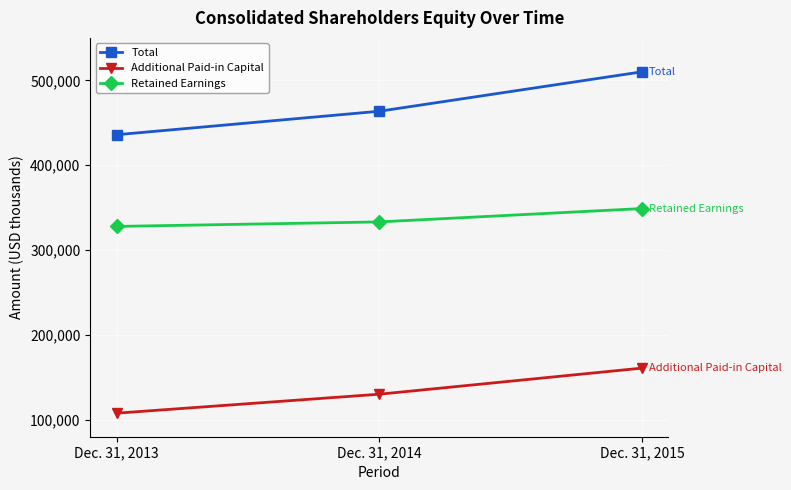

Which category has the highest value across all series?

Dec. 31, 2015